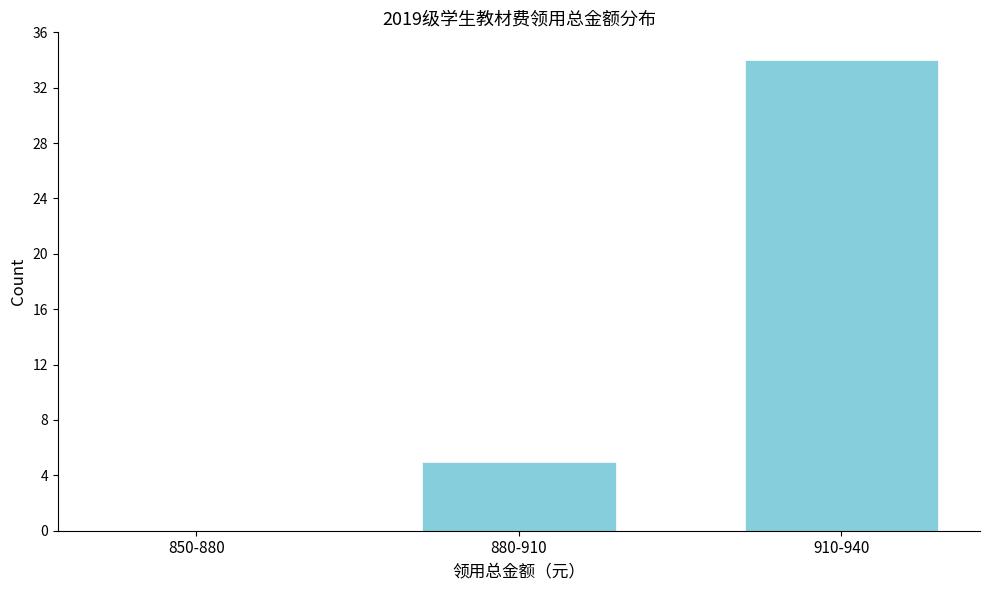

Reading right to left, extract all data points from this chart.

910-940=34	880-910=5	850-880=0